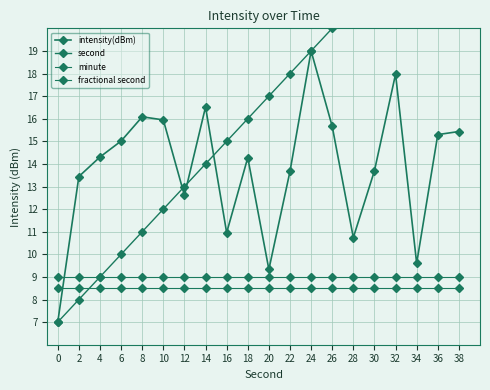

True or false: intensity(dBm) has more than 2 interior local peaks.

True